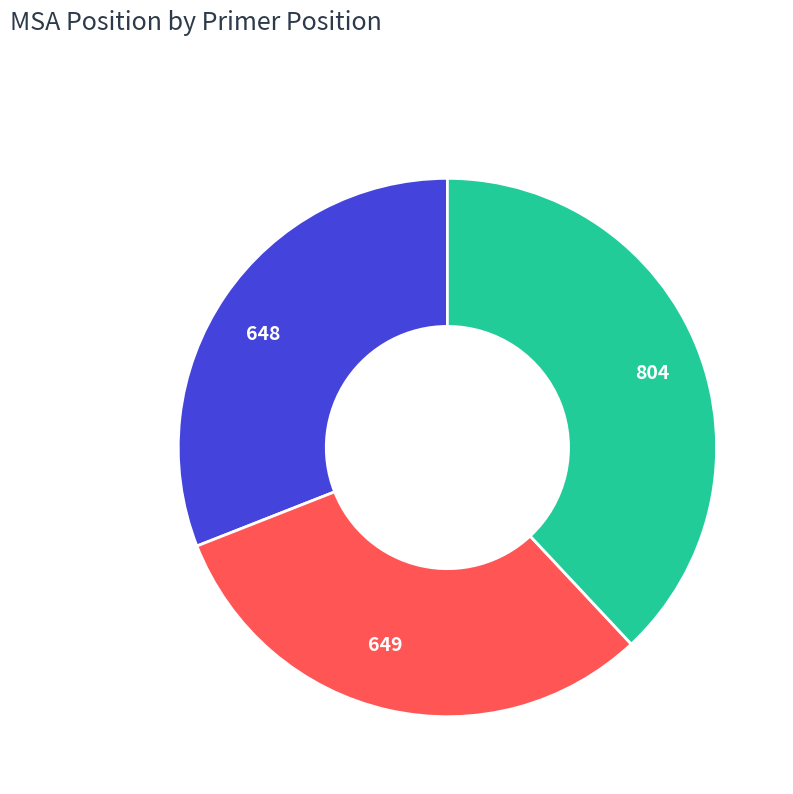

What is the ratio of the value at 804 to the value at 648?

1.2